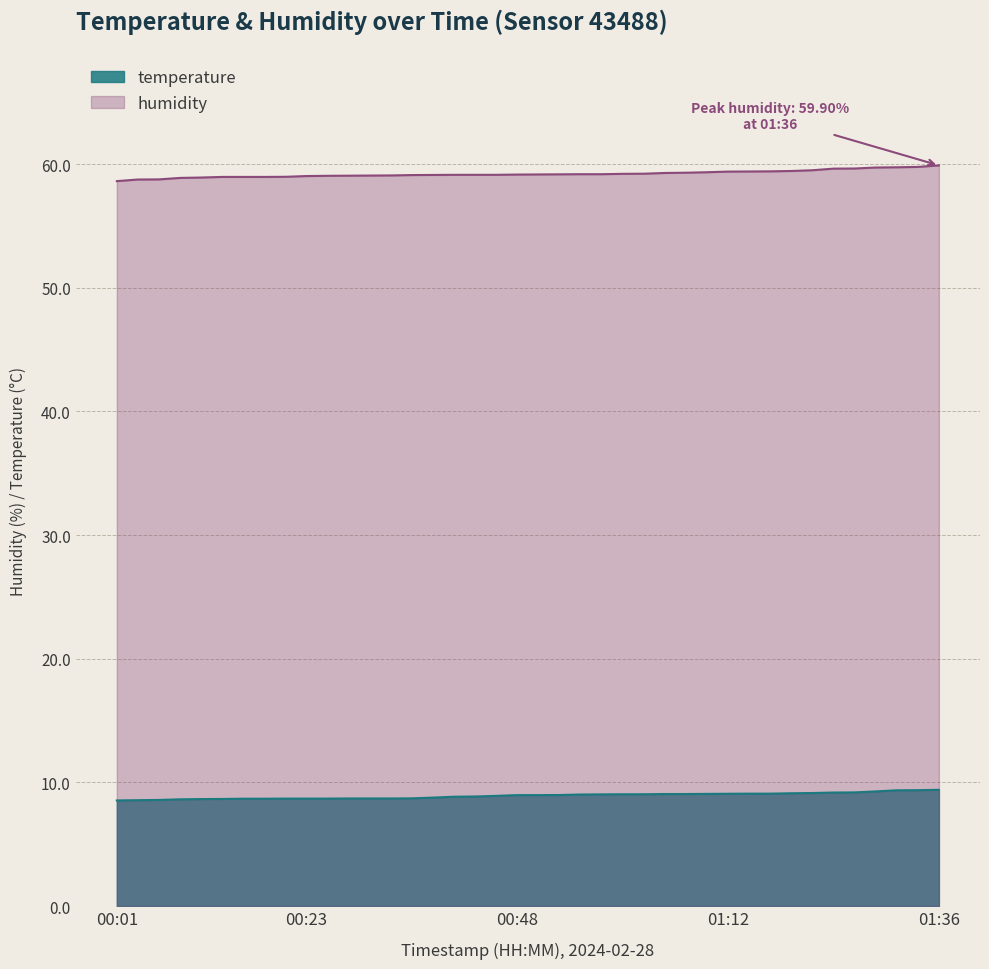

What is the average value of the temperature series?

8.9